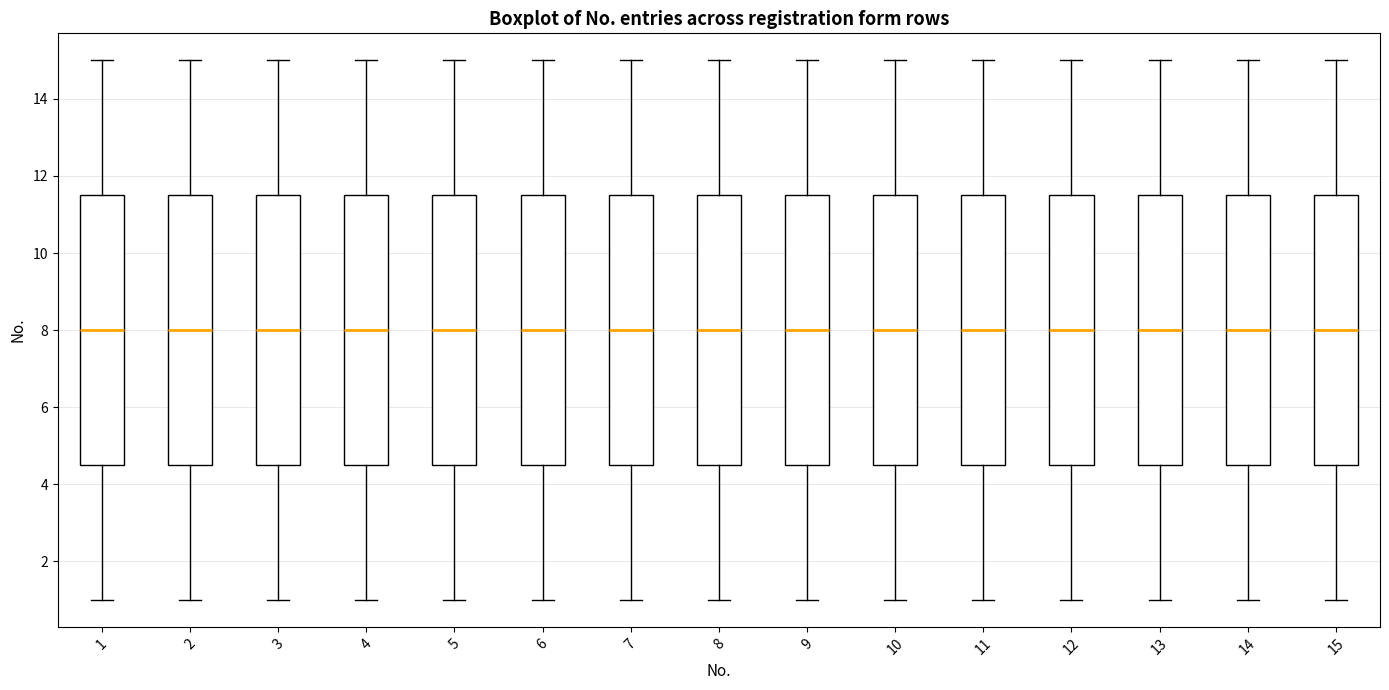

Where is the upper edge of the box at x = 3 on the y-axis? The values are not printed on the chart, so give them approximately, as read against the axis.

11.6